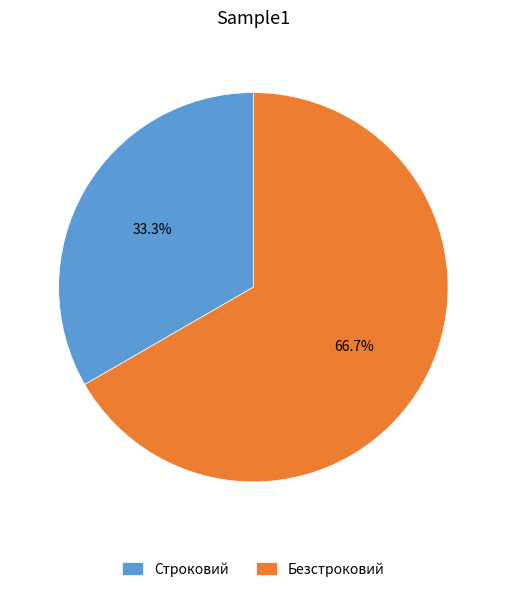

To the nearest percent, what percentage of the pie is Строковий?

33%